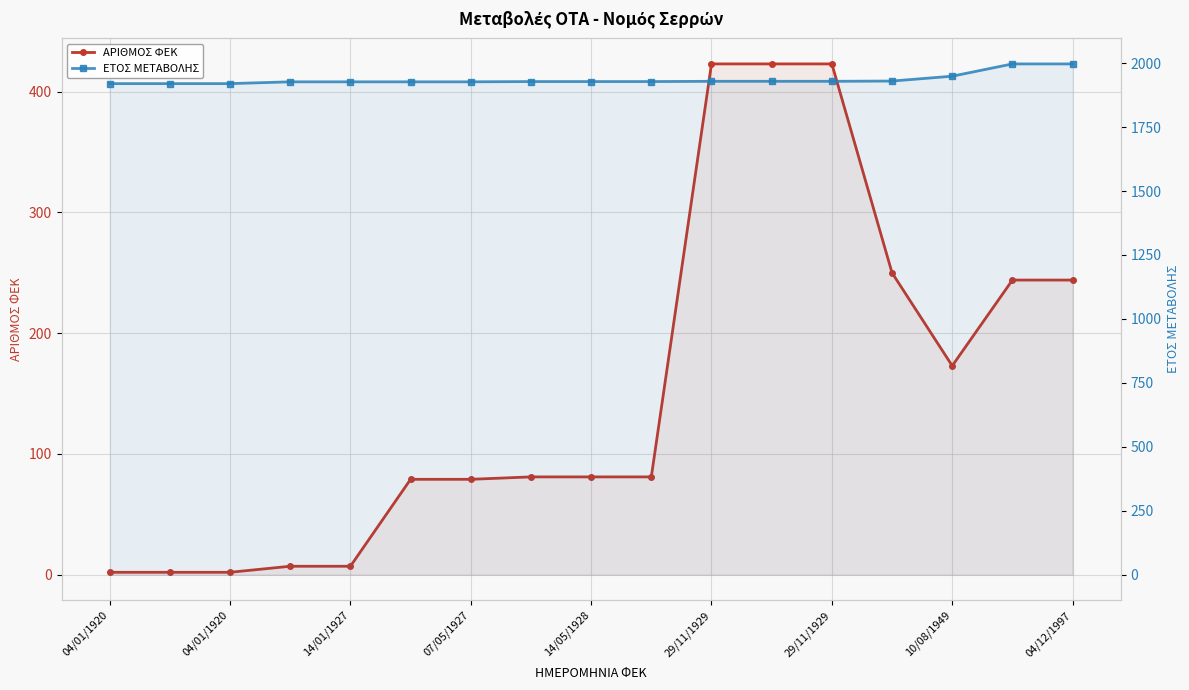

Which series has the largest total across all categories?

ΕΤΟΣ ΜΕΤΑΒΟΛΗΣ